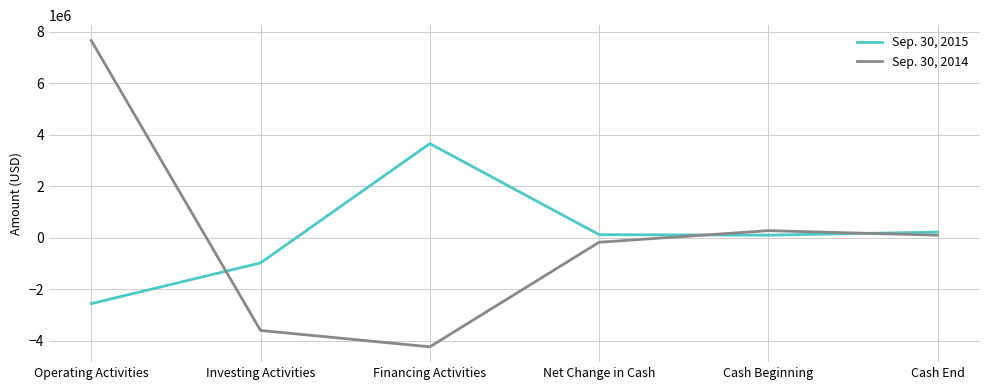

What is the difference between the highest and lowest values at Operating Activities?

10222739